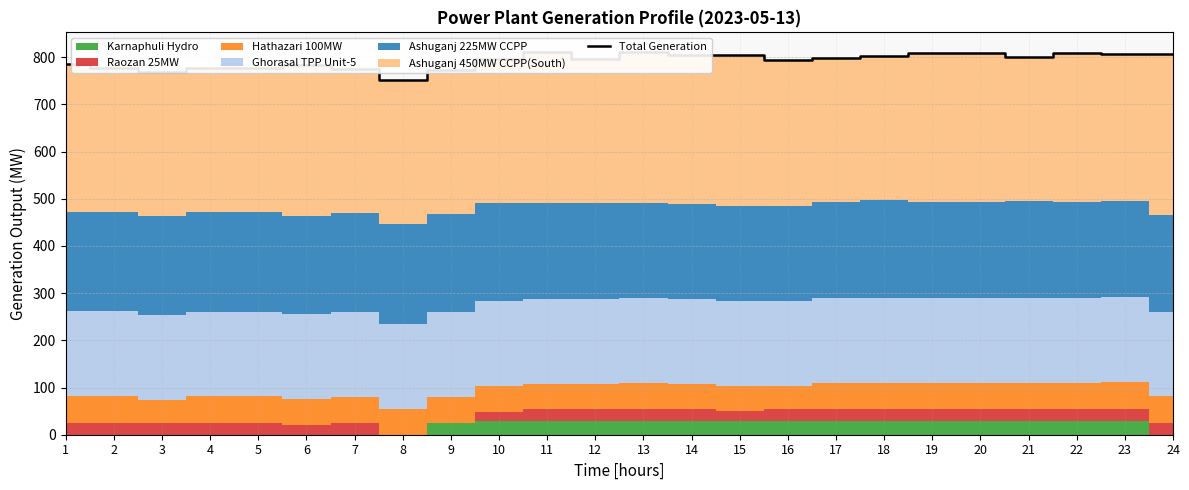

What is the sum of all values?

19024